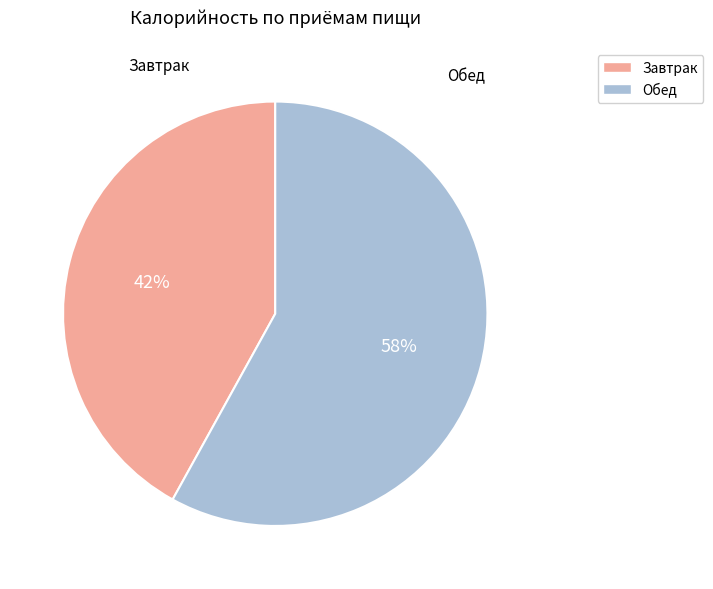

Is the sum of Обед and Завтрак greater than half?

Yes